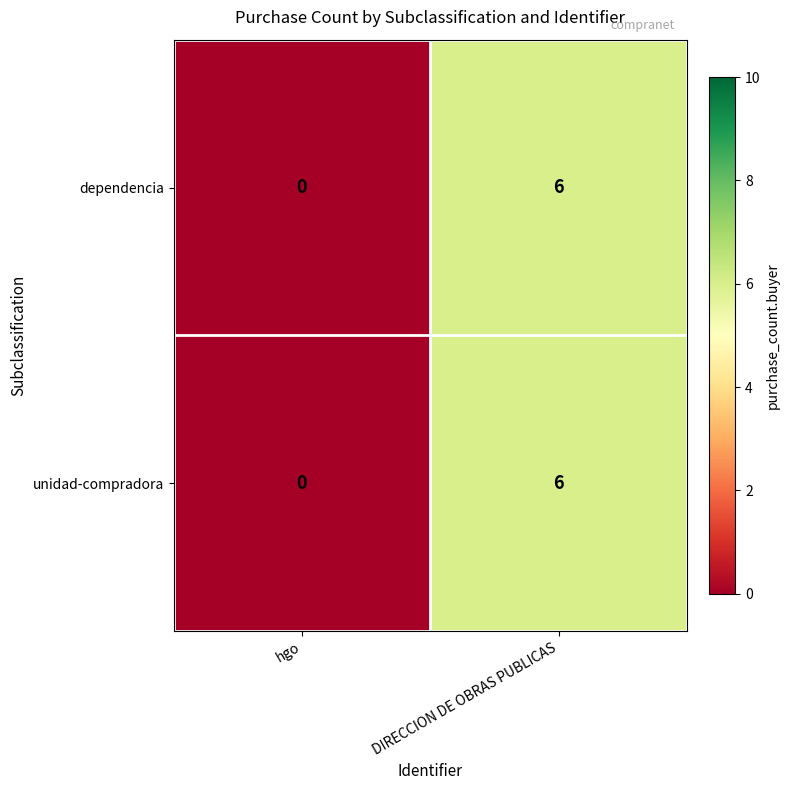

What is the sum of the dependencia values at DIRECCION DE OBRAS PUBLICAS and hgo?

6